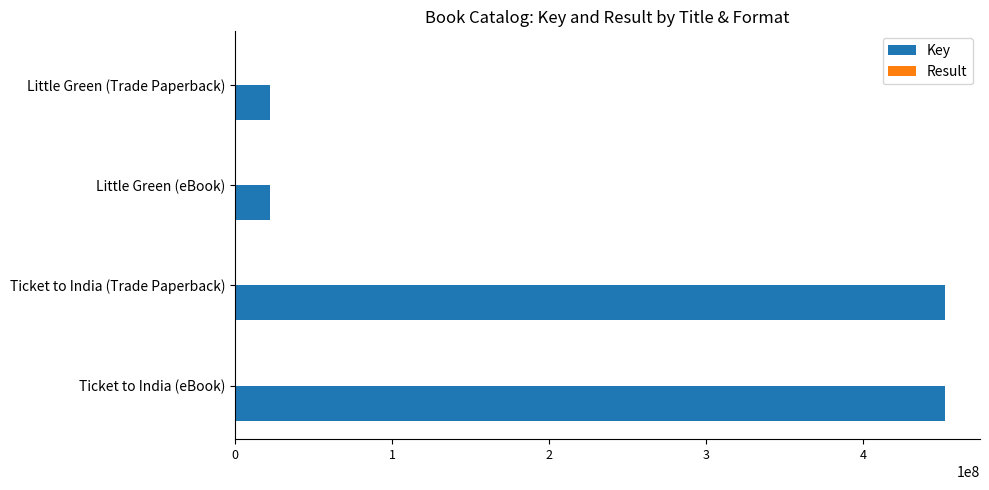

What is the sum of all Key values?

948373282